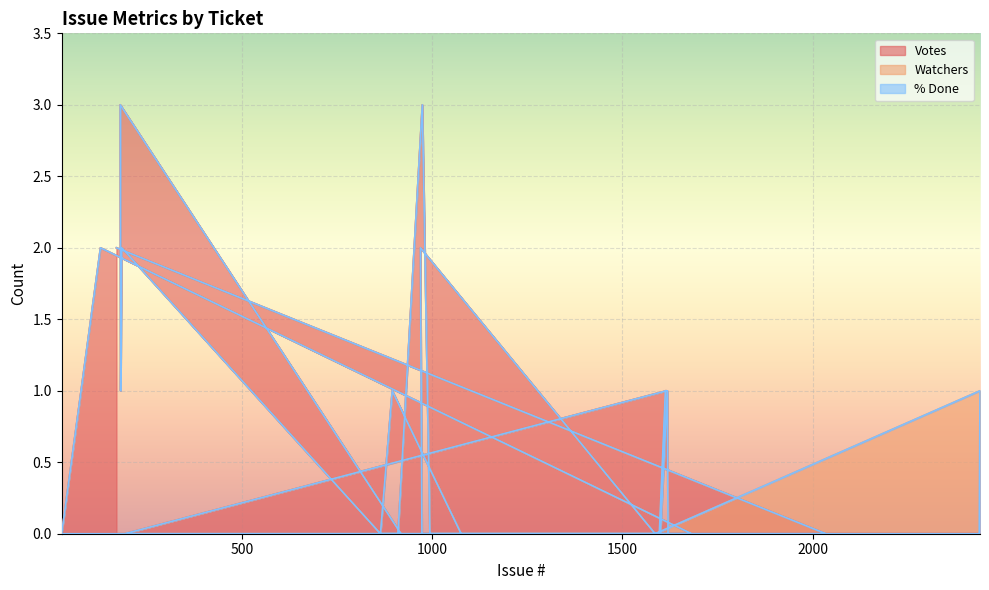

What is the difference between the maximum and minimum values in the Watchers series?

1